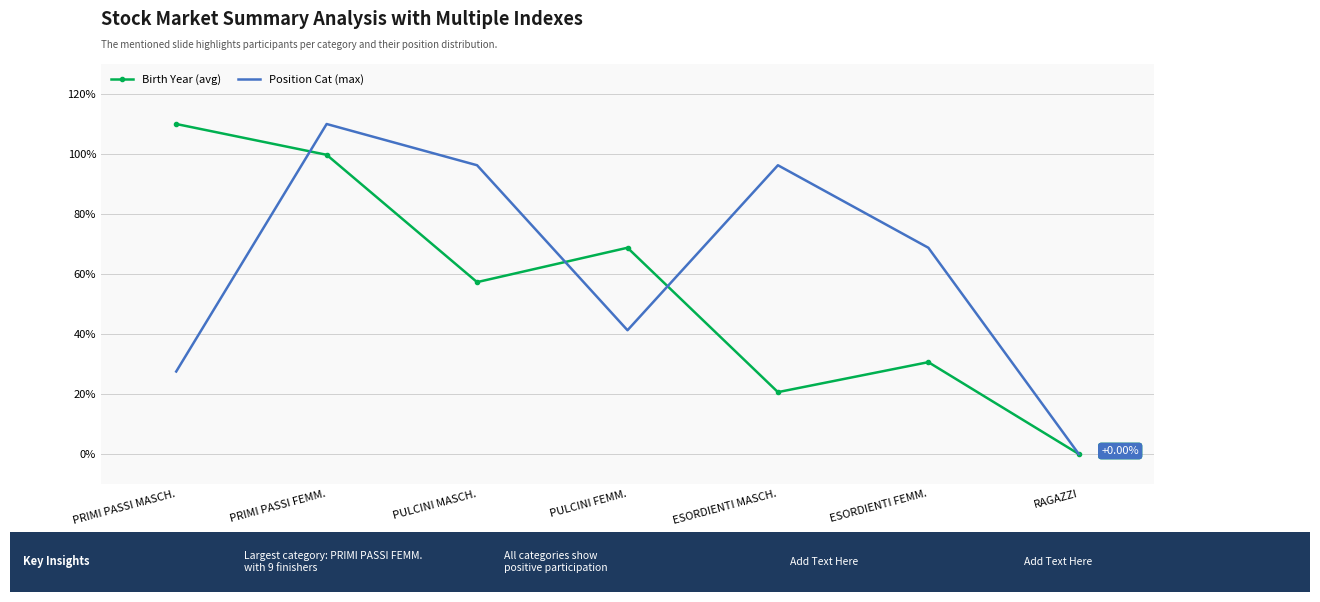

True or false: Position Cat (max) and Birth Year (avg) cross at least once.

True